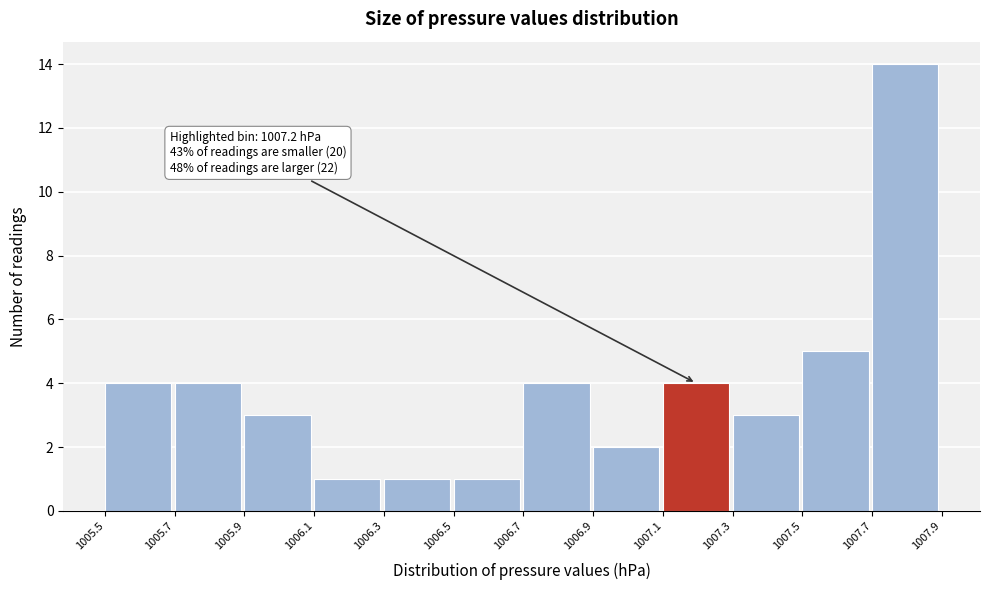

Over which range of the x-axis is the bar tallest?

1007.7 to 1007.9